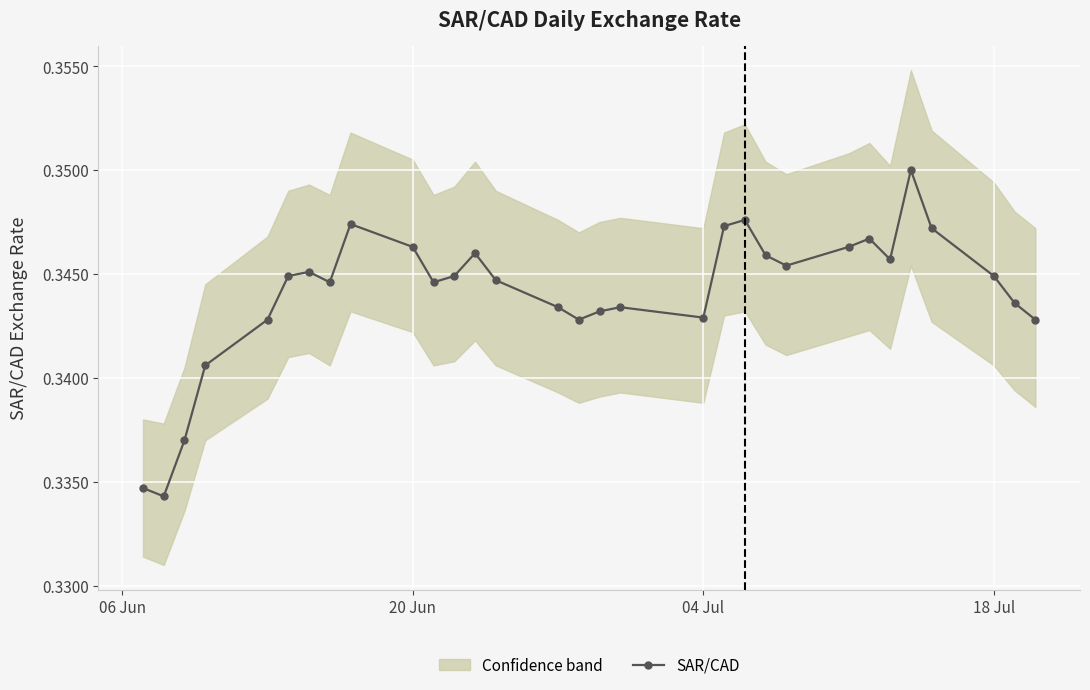

True or false: there are more than 2 points higher than both neighbors.

True